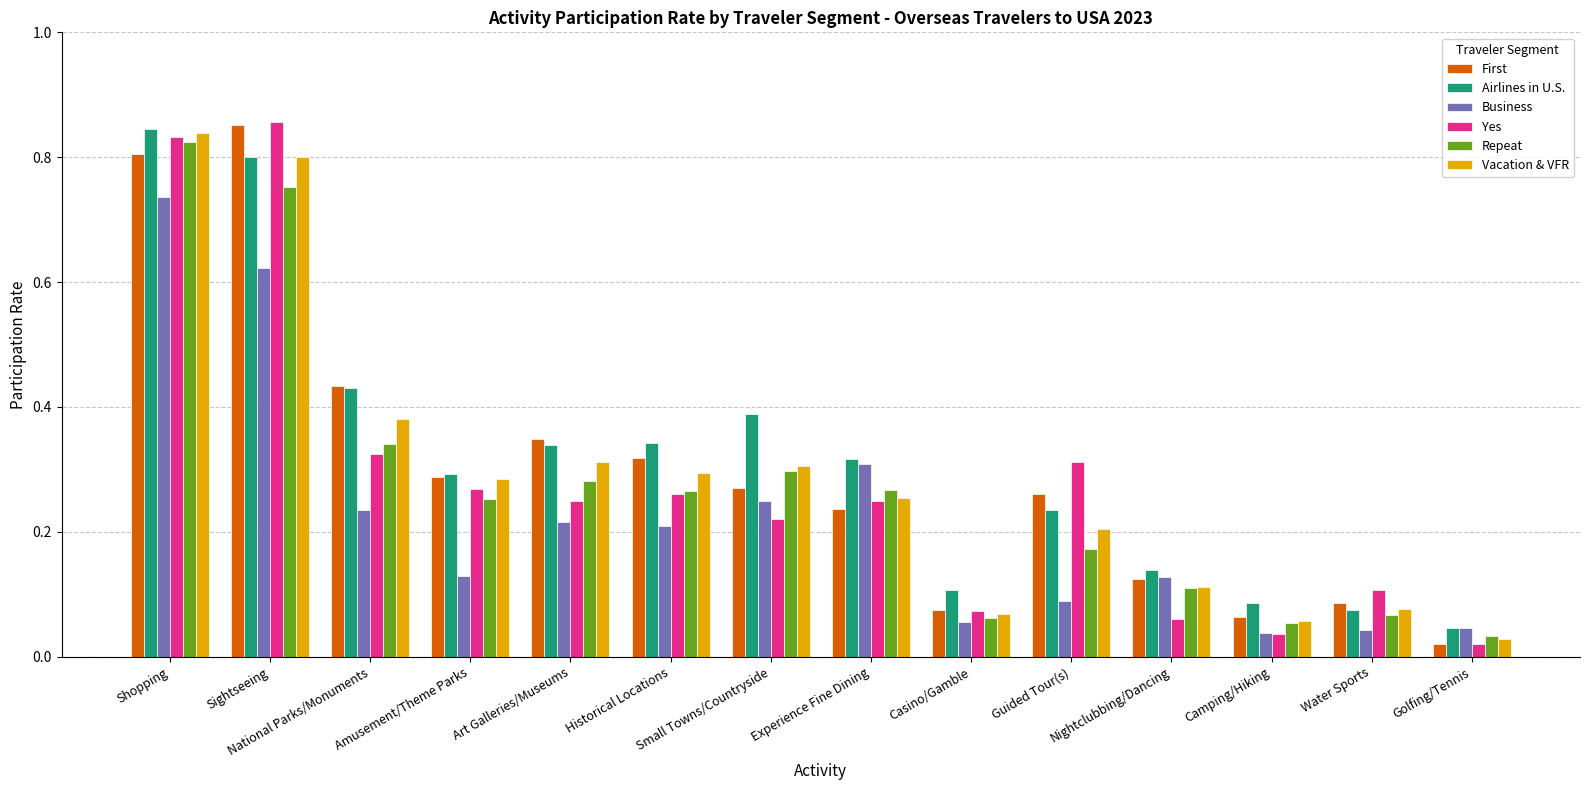

Is the value of Yes at Water Sports greater than the value of Repeat at National Parks/Monuments?

No